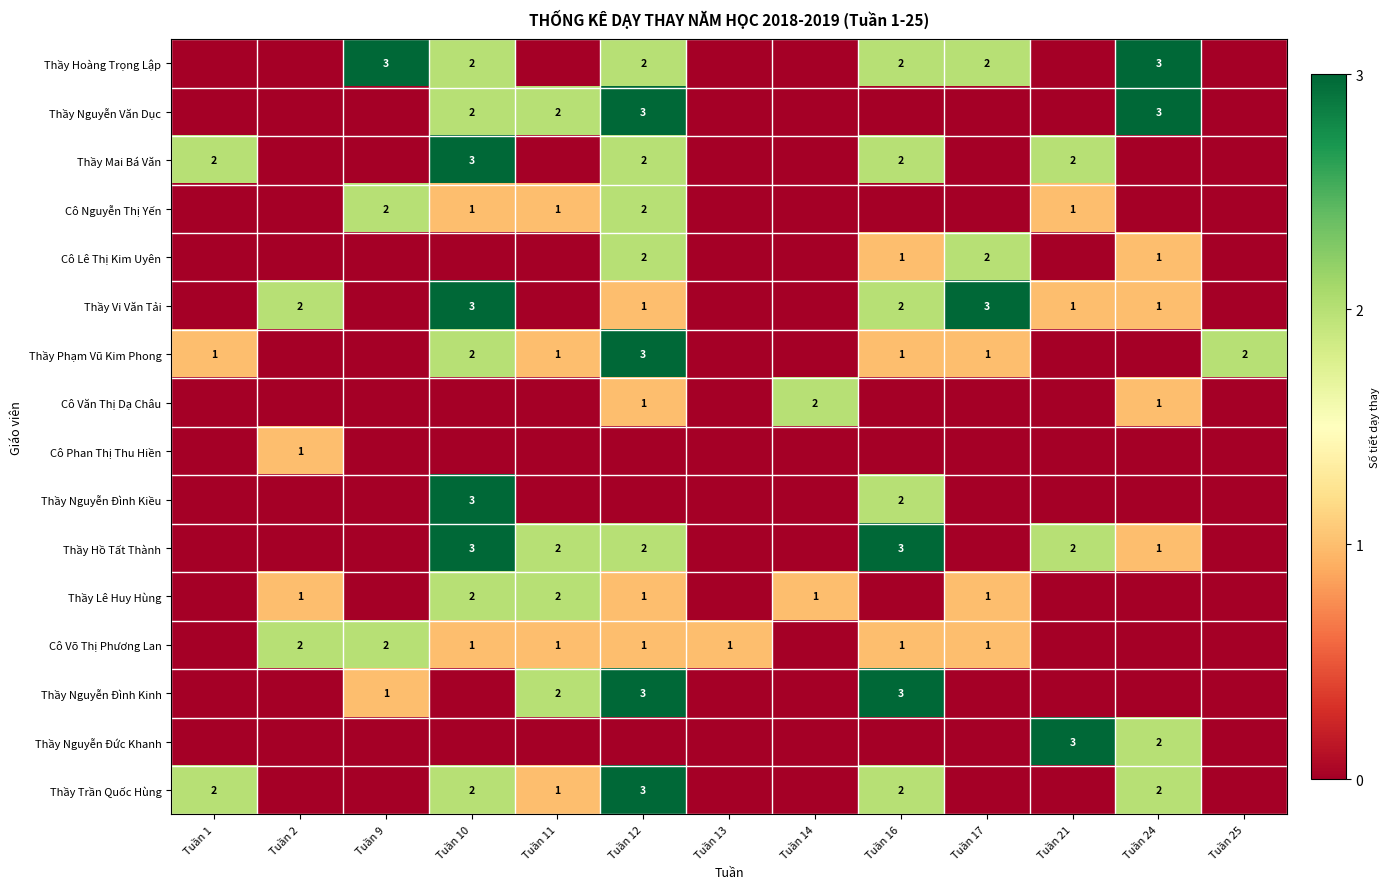

How many distinct data groups are displayed?

16